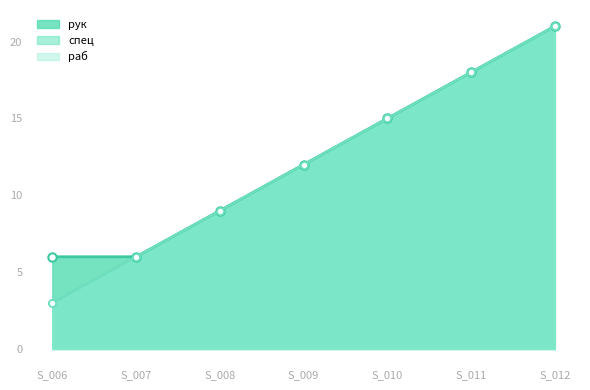

What is the value of the раб point at the 6th from the left?

18